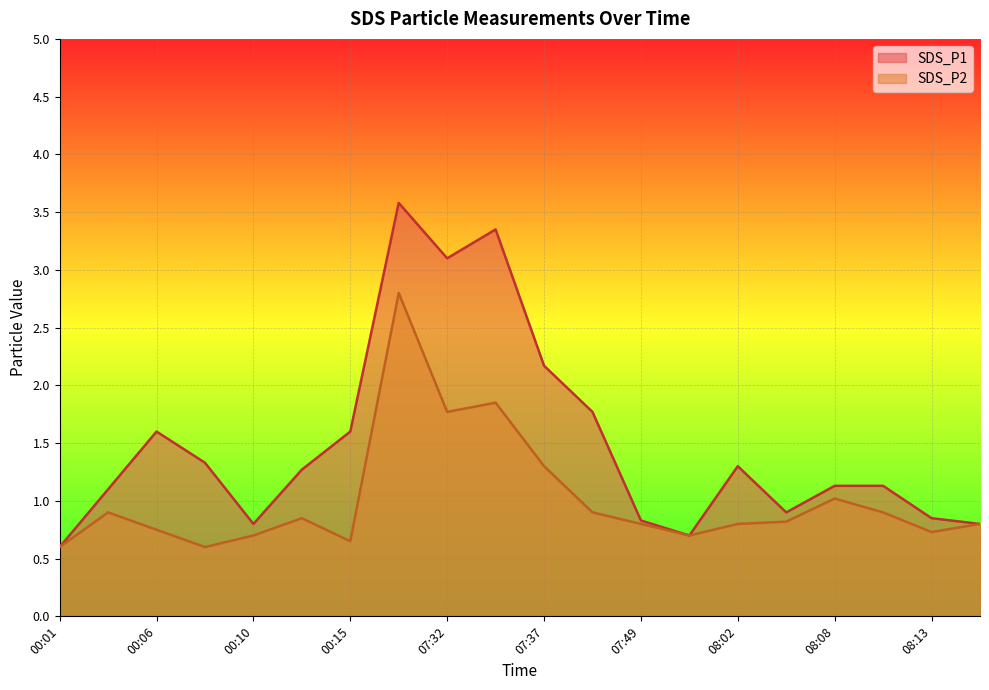

List the labels in order of SDS_P2 value, smallest first.

00:01, 00:08, 00:15, 00:10, 07:56, 08:13, 00:06, 07:49, 08:02, 08:16, 08:05, 00:13, 00:03, 07:43, 08:11, 08:08, 07:37, 07:32, 07:35, 07:30